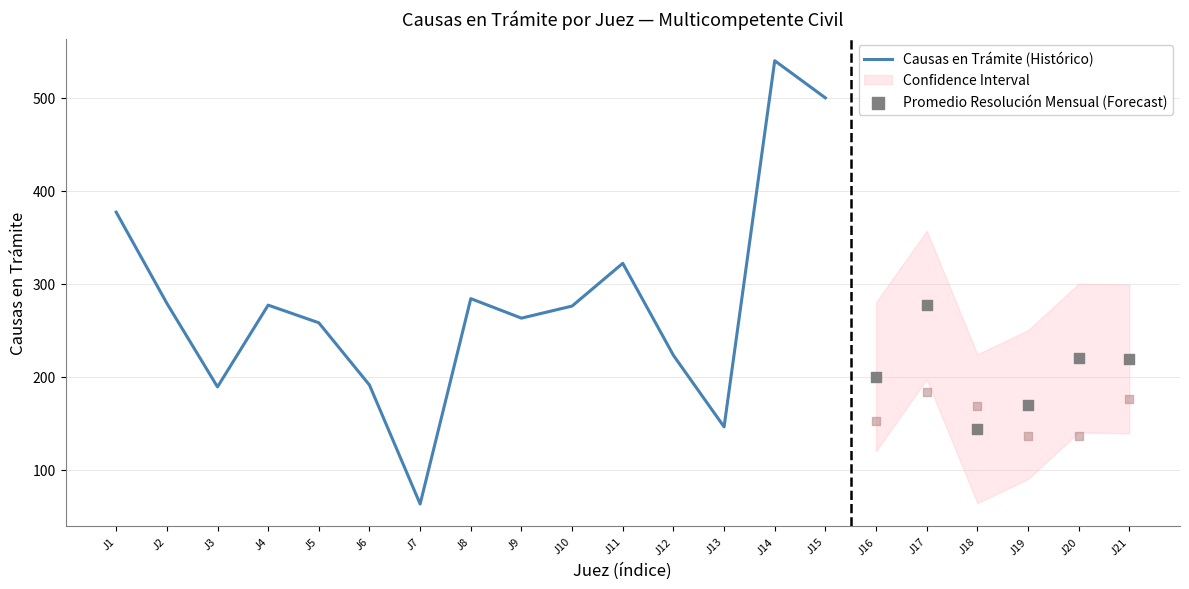

At which category is the sum across all series the highest?

13